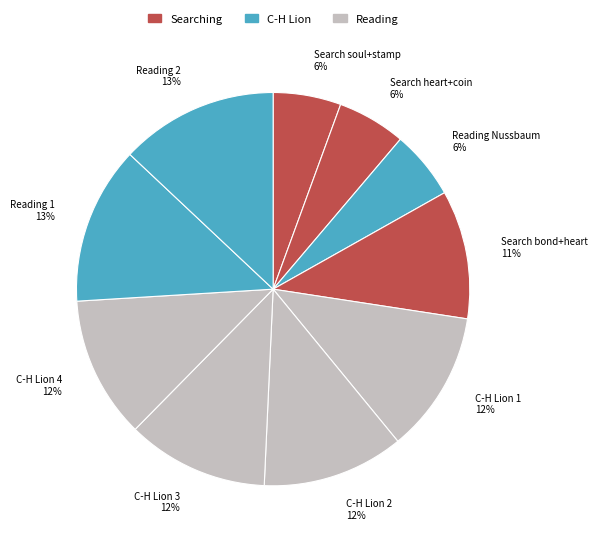

Is there any slice that represents more than half of the pie?

No